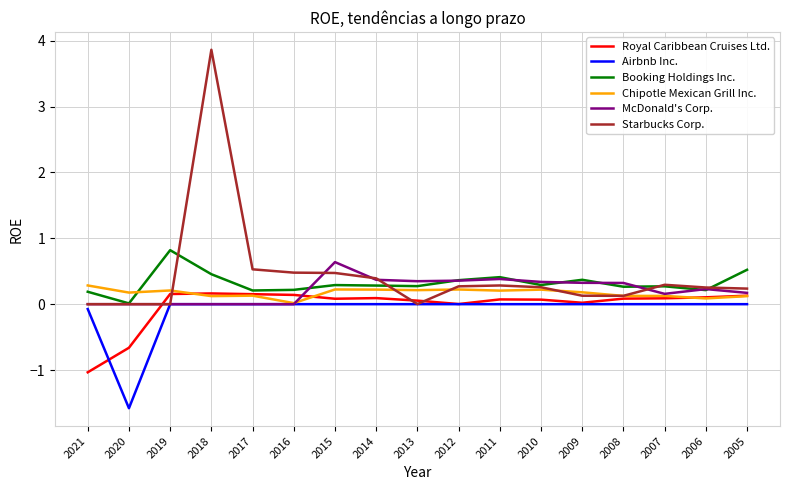

What is the total value across all series at 2017?

1.0